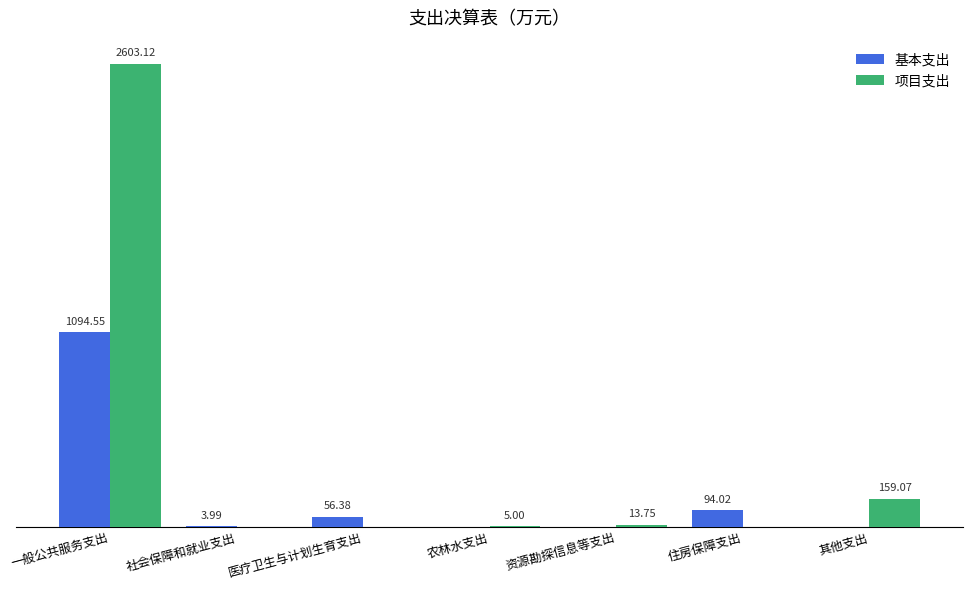

Where is 项目支出 nearest to the value 1301?

其他支出